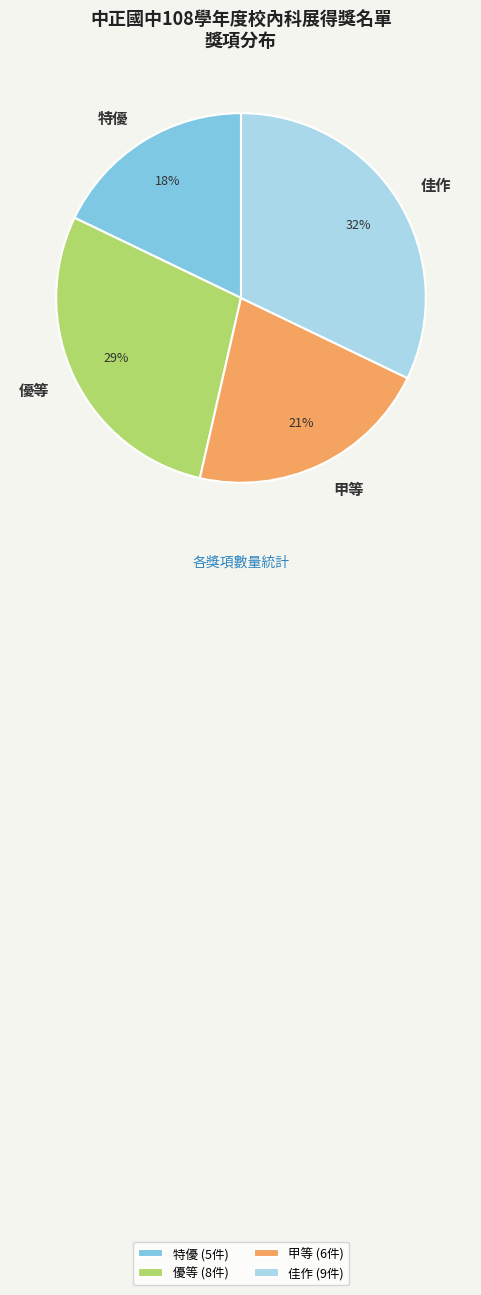

To the nearest percent, what percentage of the pie is 甲等?

21%